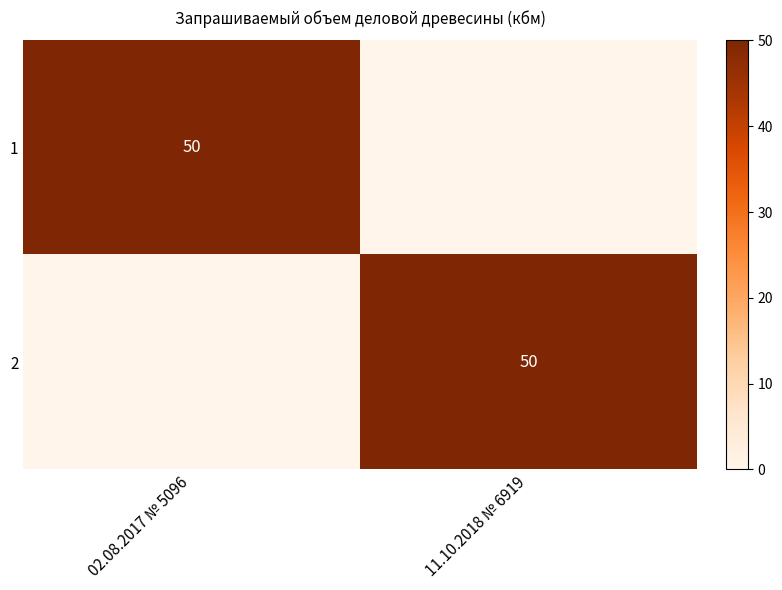

The value of 2 at 11.10.2018 № 6919 is 50. True or false?

True